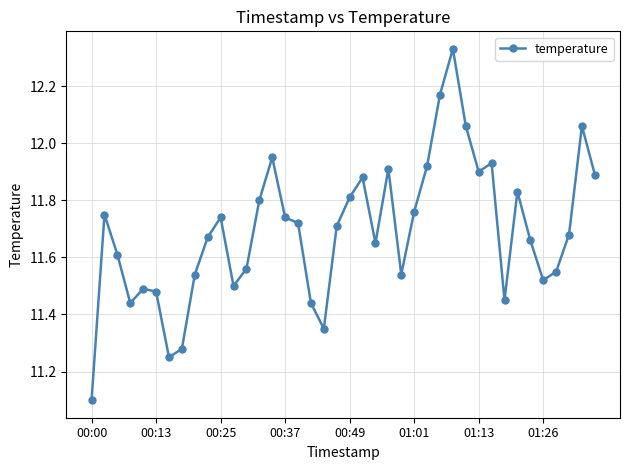

True or false: the data has more than 2 interior local peaks.

True